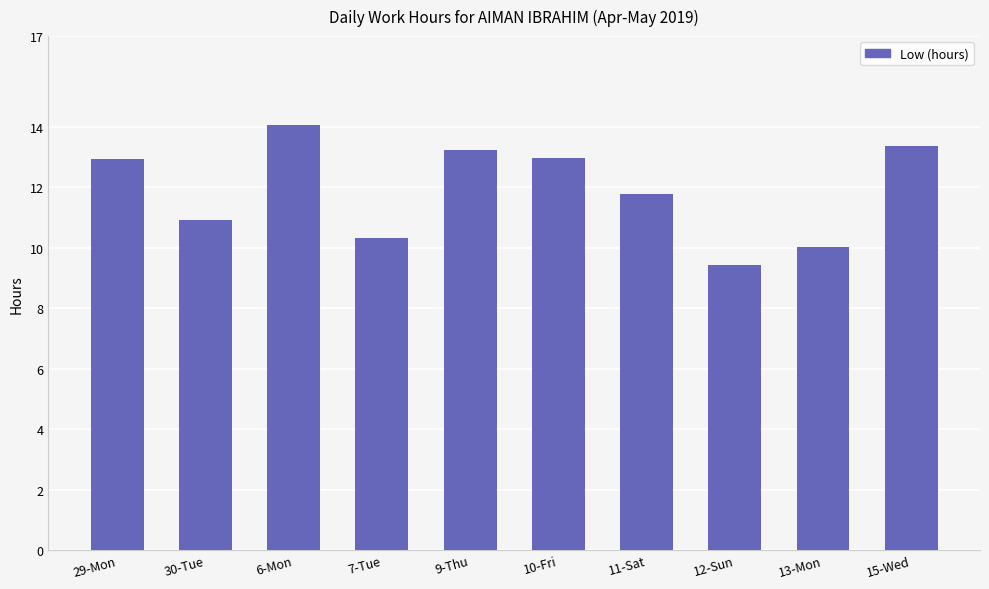

What is the difference between the maximum and second lowest values?

4.1